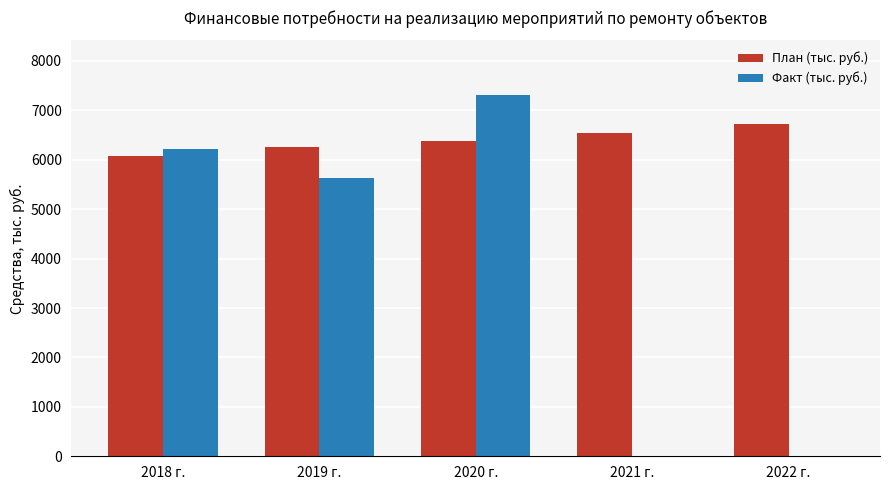

What is the spread (max minus min) of values at 2018 г.?

133.3